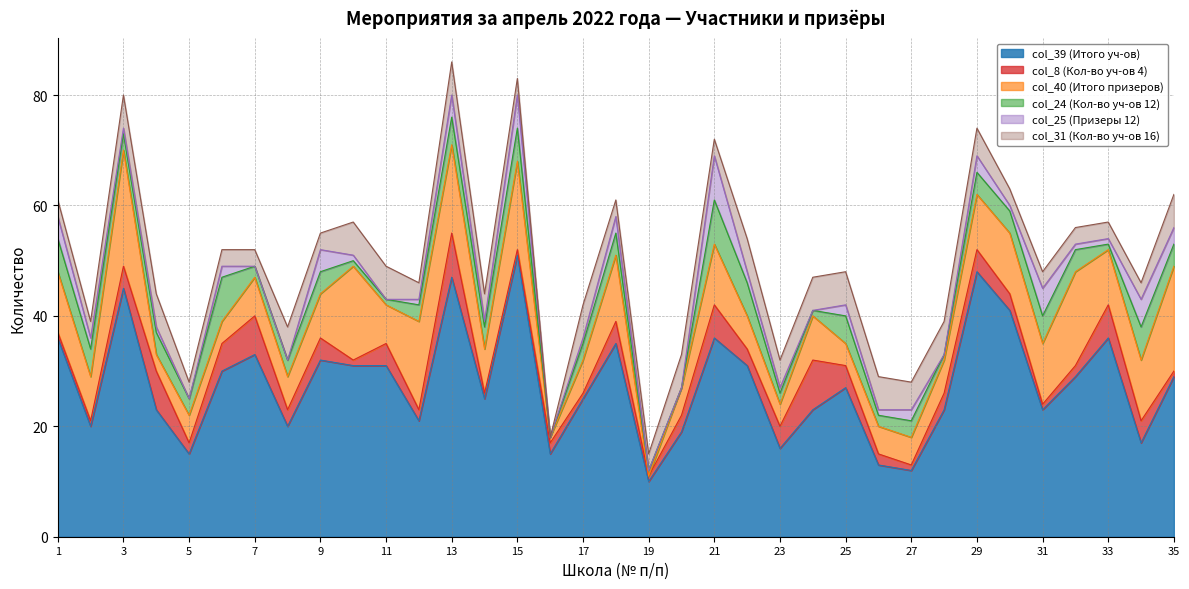

What is the sum of all col_31 (Кол-во уч-ов 16) values?

152